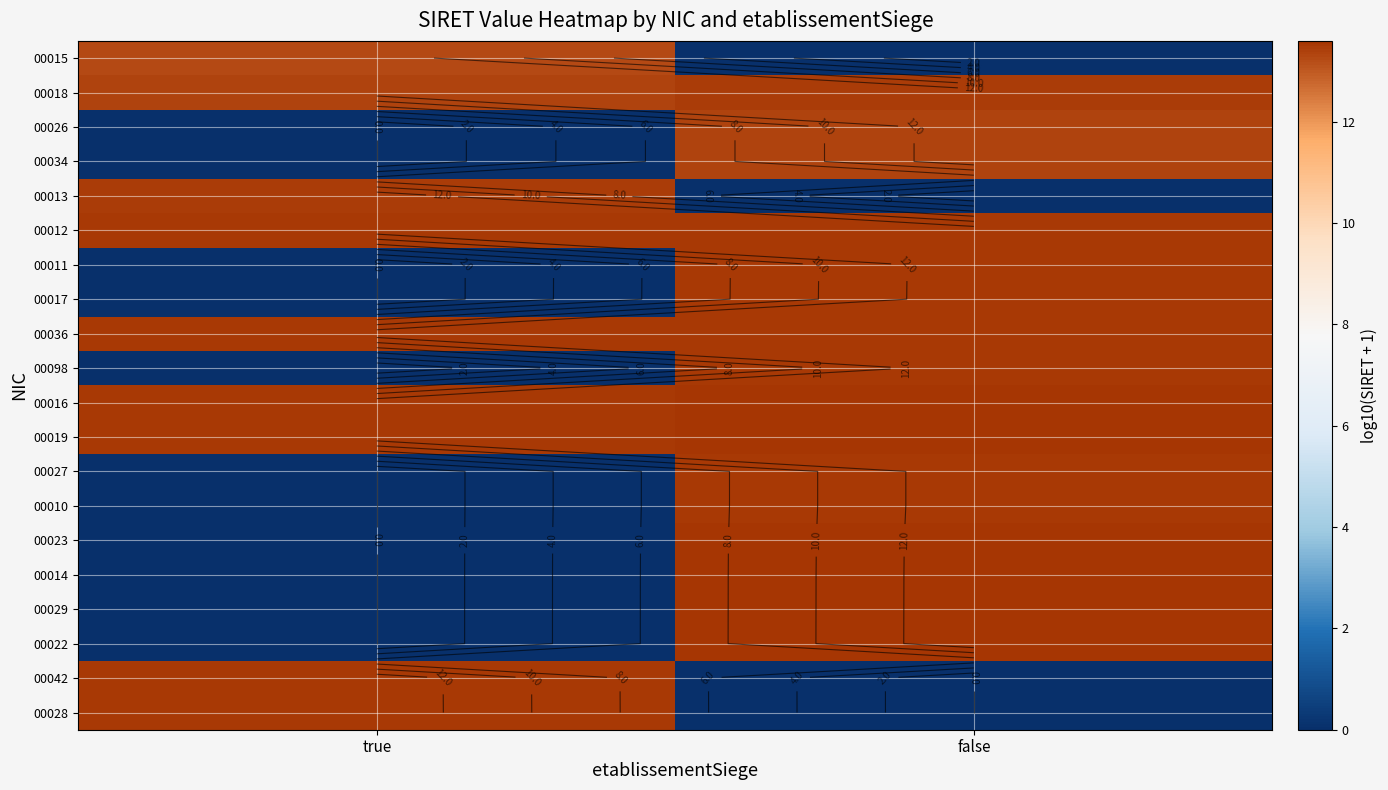

Is it true that 00042 equals 6.2 at false?

False